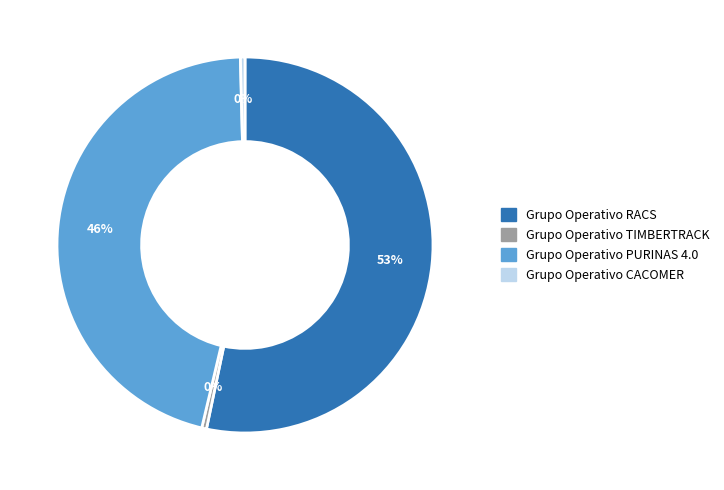

Is the sum of Grupo Operativo PURINAS 4.0 and Grupo Operativo RACS greater than half?

Yes